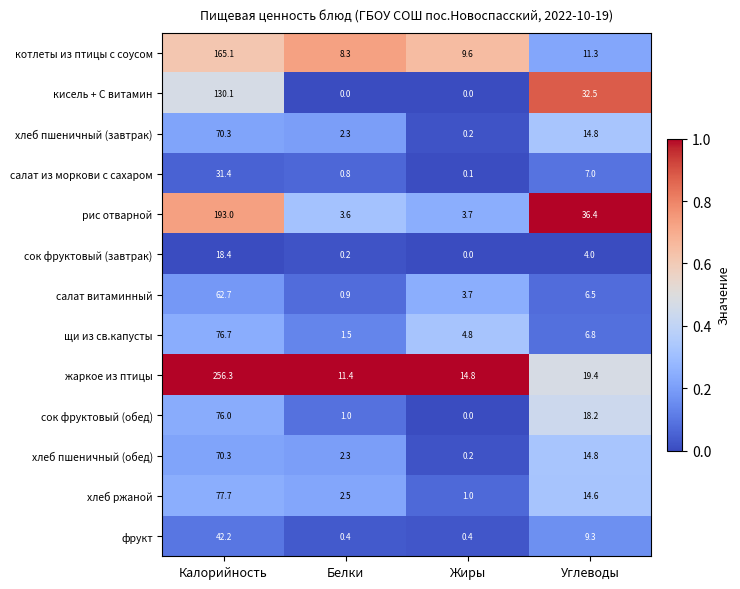

List the labels in order of салат из моркови с сахаром value, smallest first.

Жиры, Белки, Углеводы, Калорийность